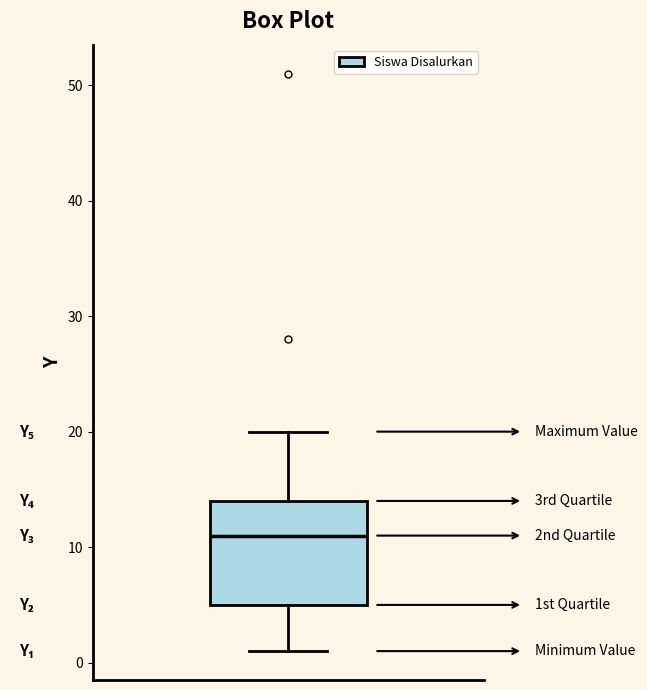

Where does the upper whisker of the box end on the y-axis? The values are not printed on the chart, so give them approximately, as read against the axis.

20